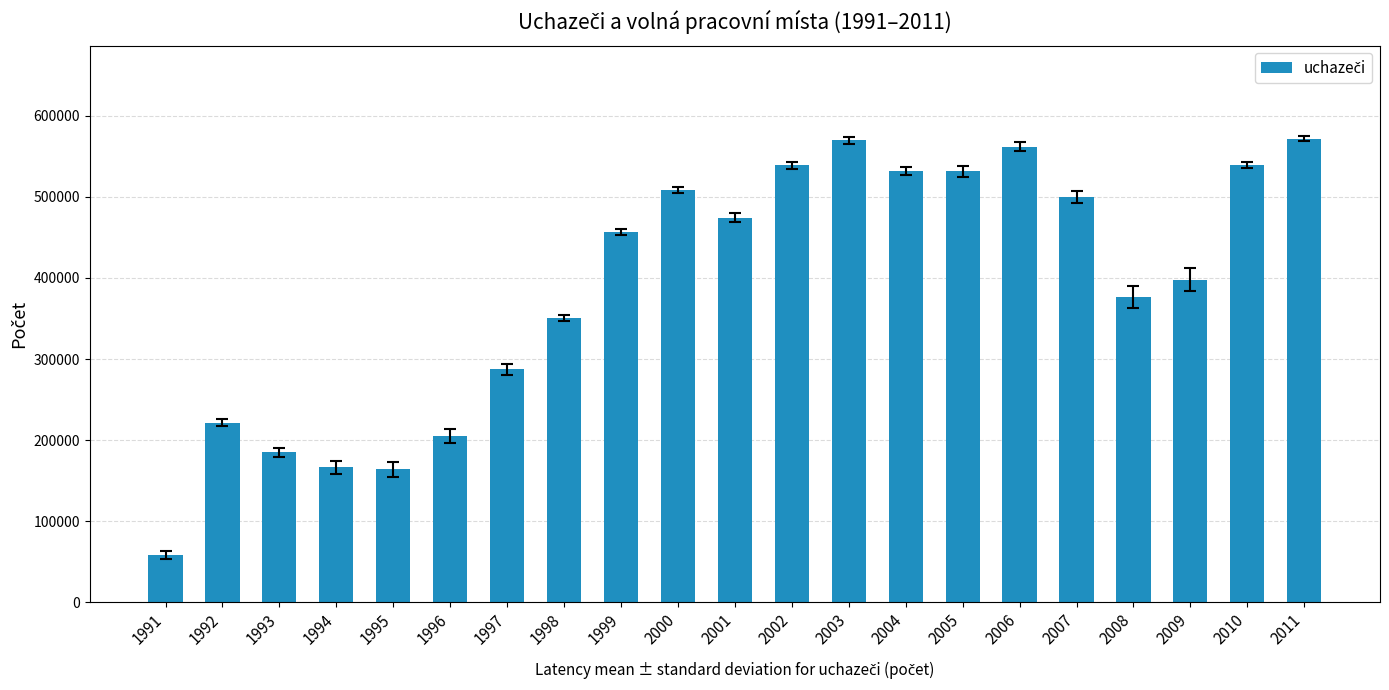

What is the minimum value shown in the chart?

58895